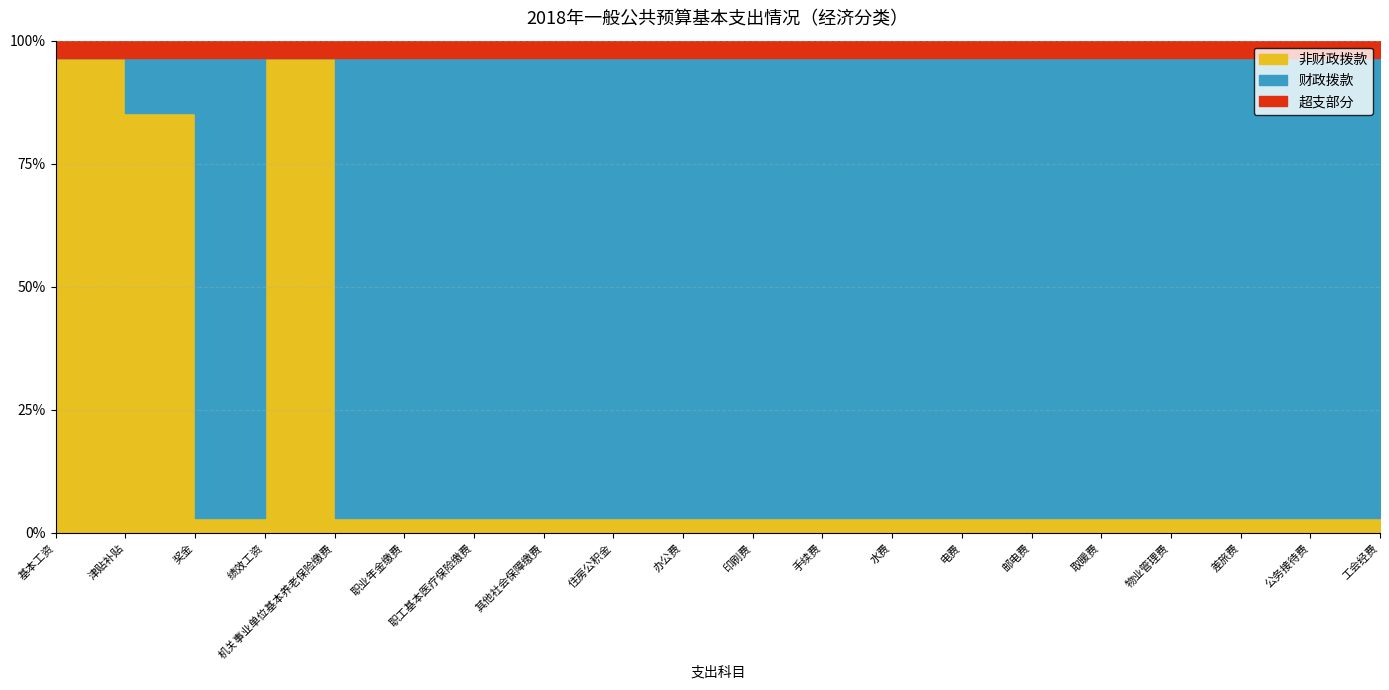

What is the label of the 14th point from the right?

职工基本医疗保险缴费